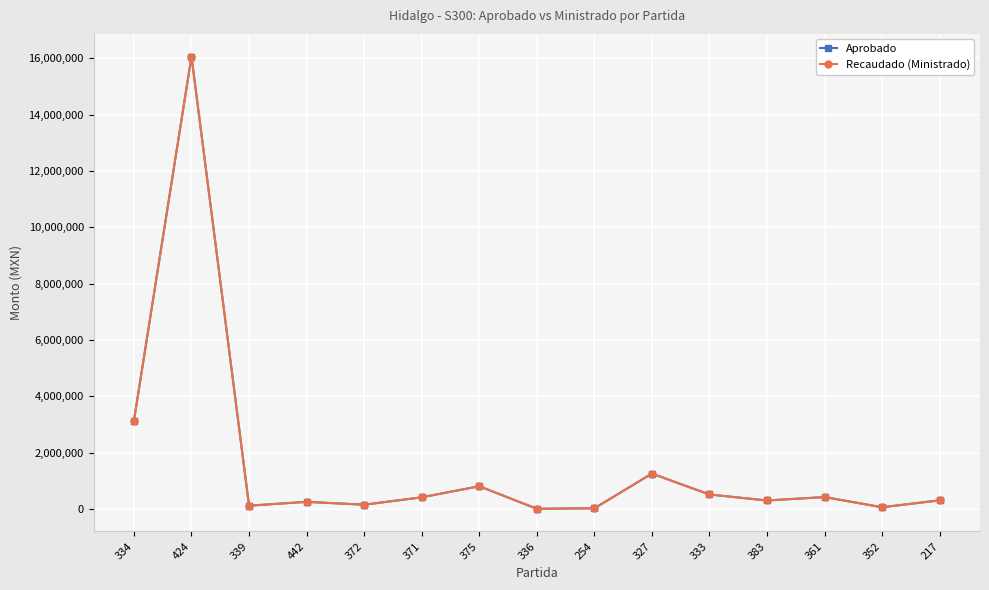

True or false: Recaudado (Ministrado) and Aprobado cross at least once.

False